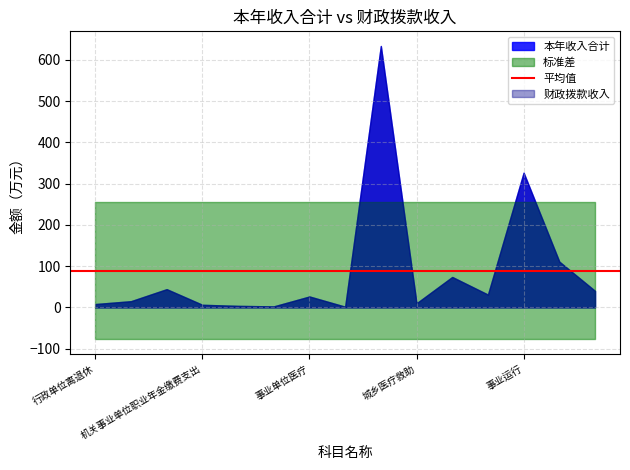

Rank the series by their maximum value, from lowest to highest.

本年收入合计, 财政拨款收入